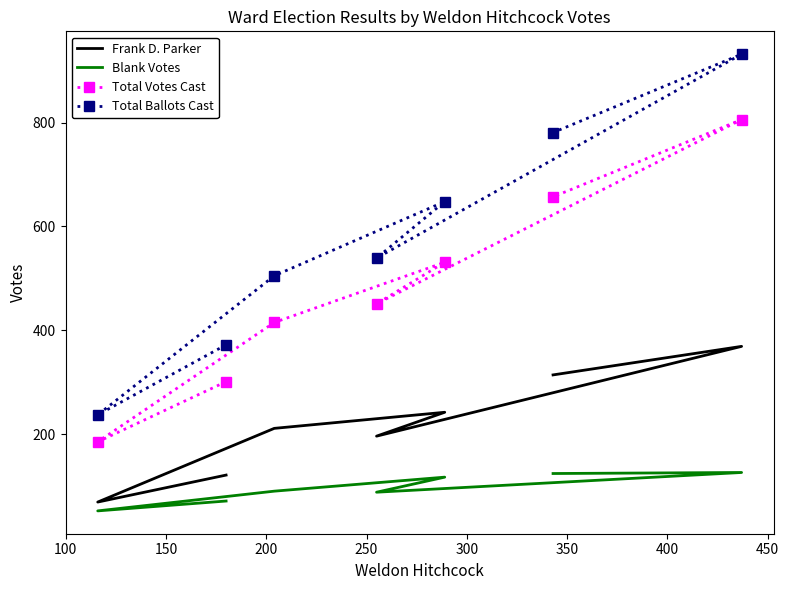

Is it true that Total Ballots Cast equals 539 at 250?

True